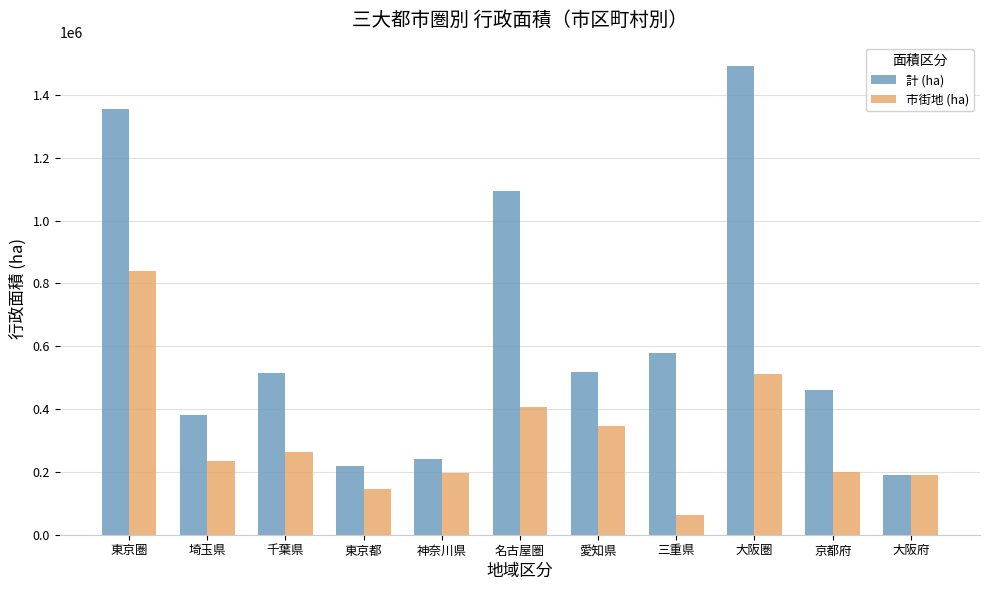

What are all the series names shown in the legend?

計 (ha), 市街地 (ha)